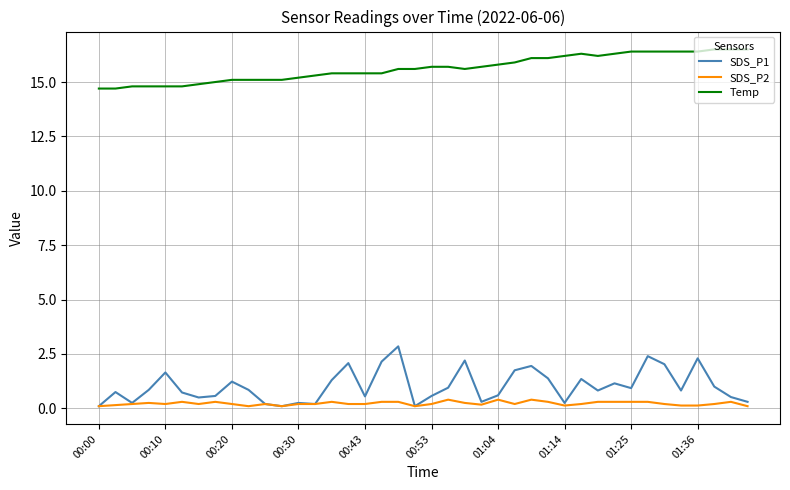

Which series has the widest spread of values?

SDS_P1